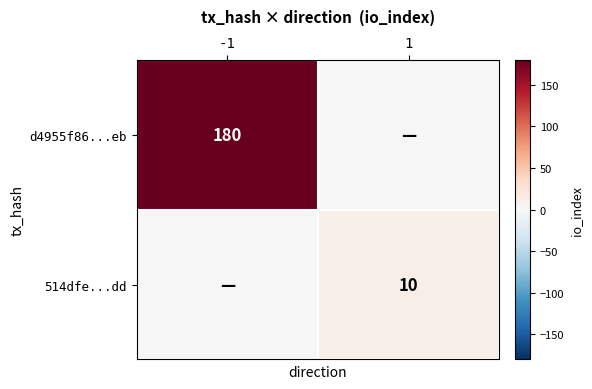

The d4955f86...eb series shows 180 at -1. True or false?

True